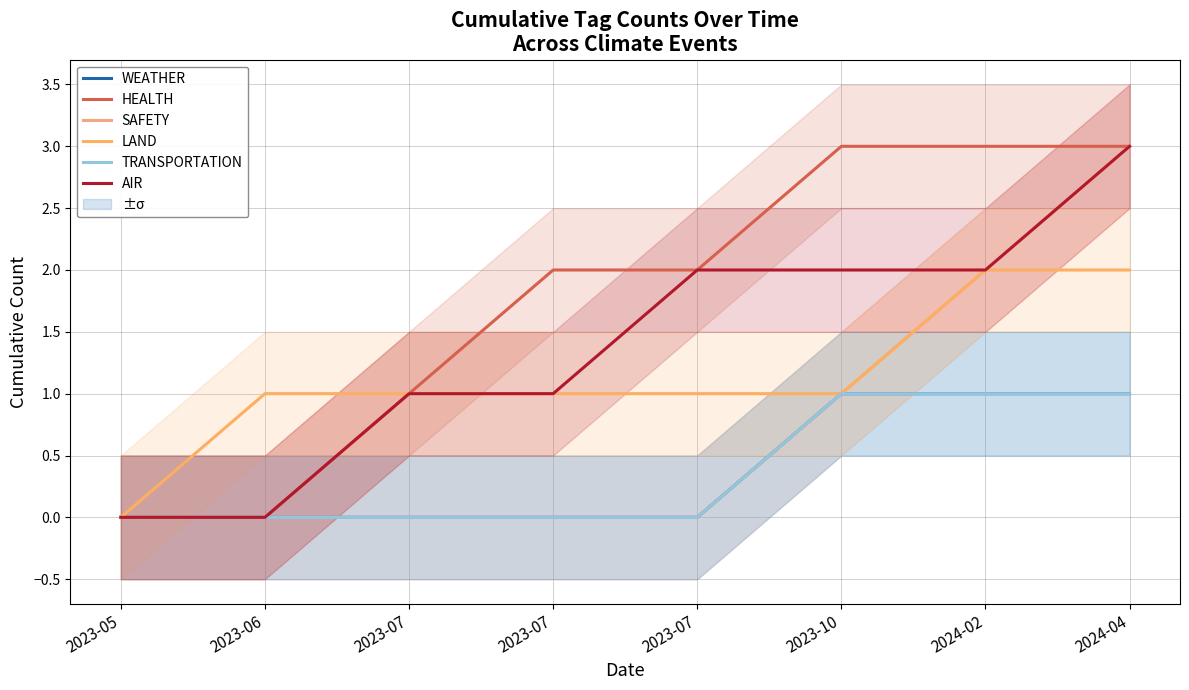

Which series changed the most between 2023-07 and 2024-02?

SAFETY